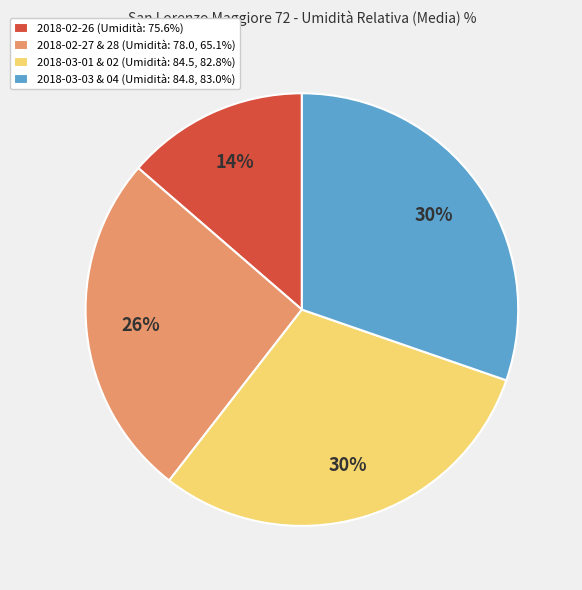

What is the ratio of the value at 2018-03-03 & 04 (Umidità: 84.8, 83.0%) to the value at 2018-03-01 & 02 (Umidità: 84.5, 82.8%)?

1.0